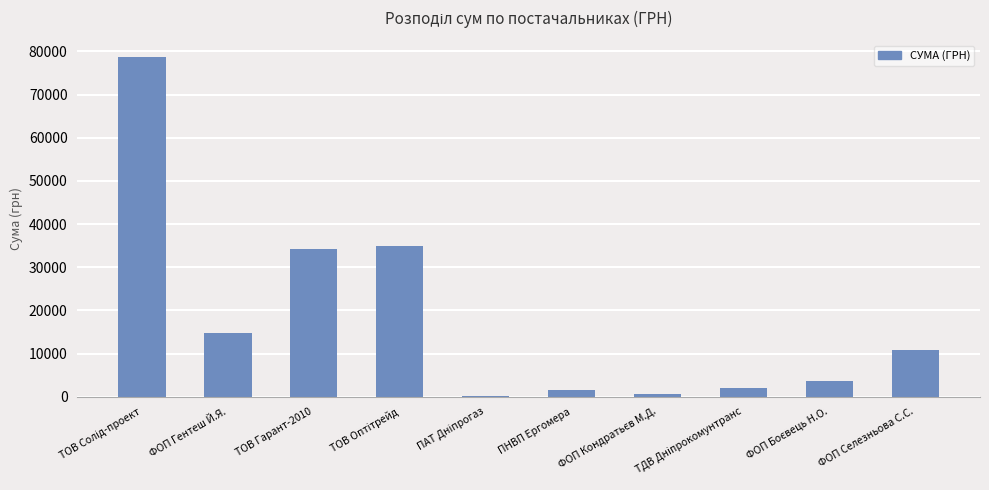

What is the sum of the values at ТОВ Гарант-2010 and ФОП Гентеш Й.Я.?

49049.0